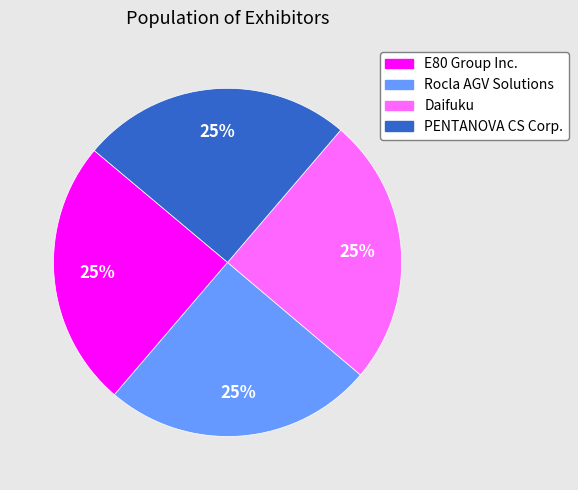

Is it true that Rocla AGV Solutions is 39% of the pie?

False